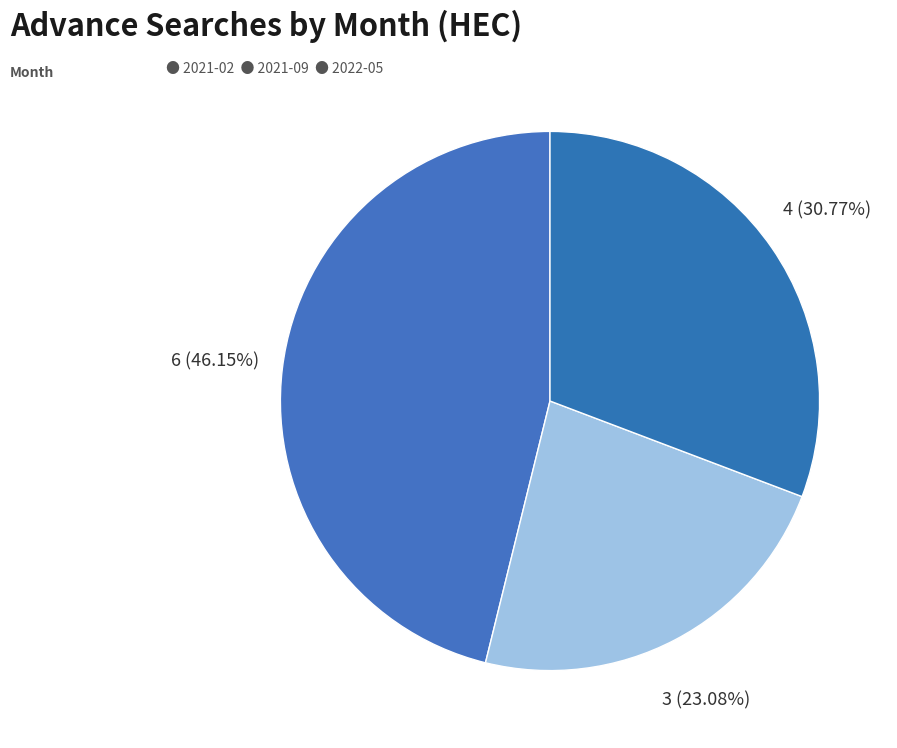

How many segments does this pie chart have?

3